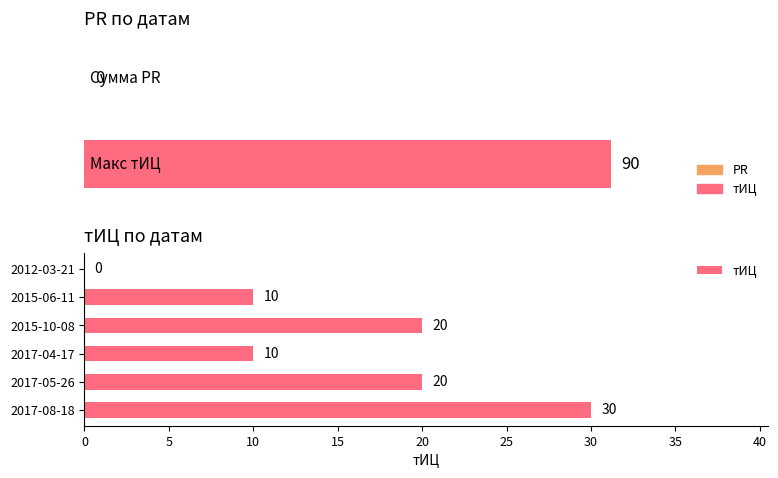

Are the bars grouped side by side (vs. stacked)?

No